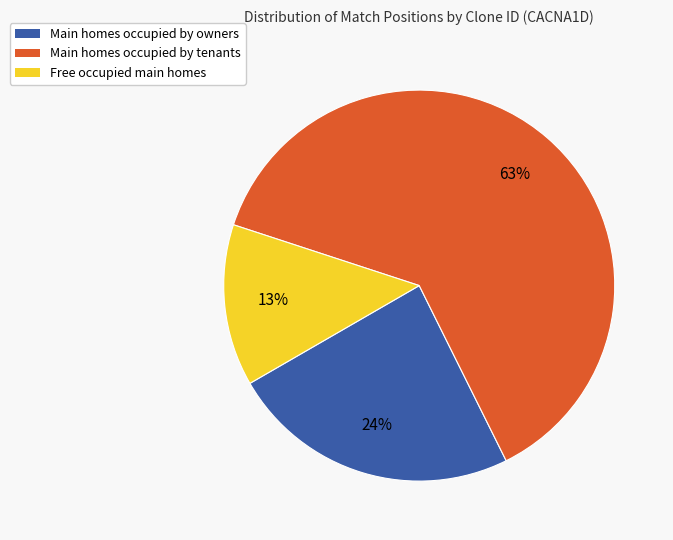

Do Free occupied main homes and Main homes occupied by owners together represent more than half of the pie?

No